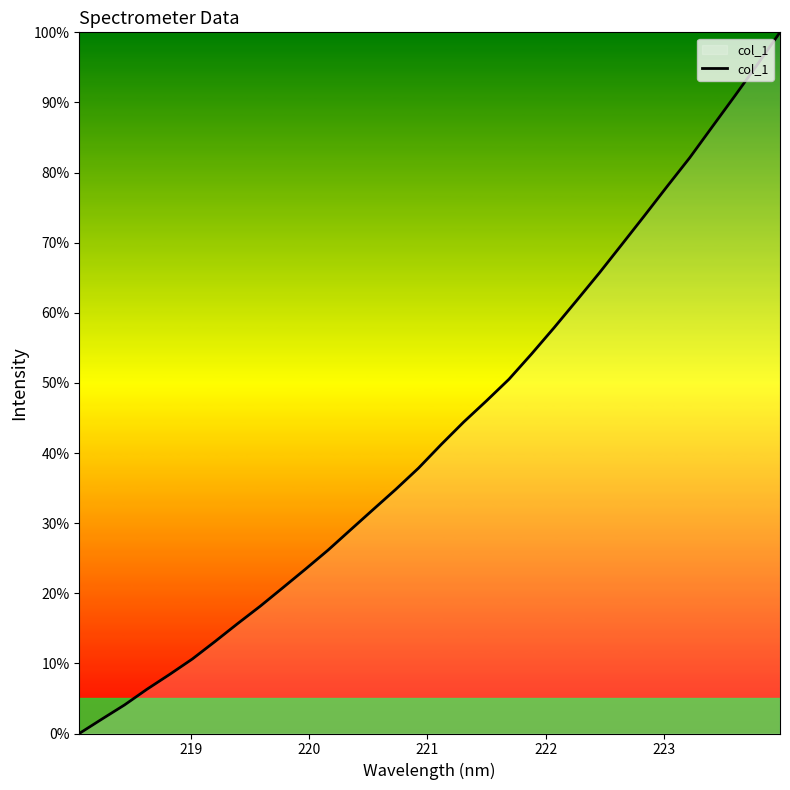

What is the difference between the maximum and minimum values?

100.0